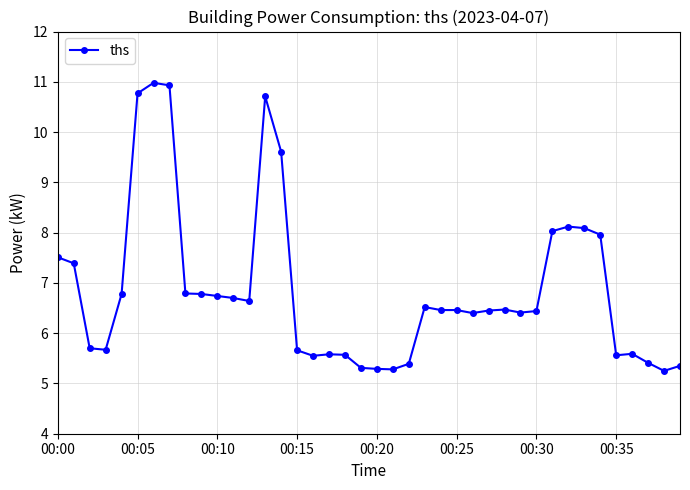

True or false: the data has more than 0 interior local peaks.

True